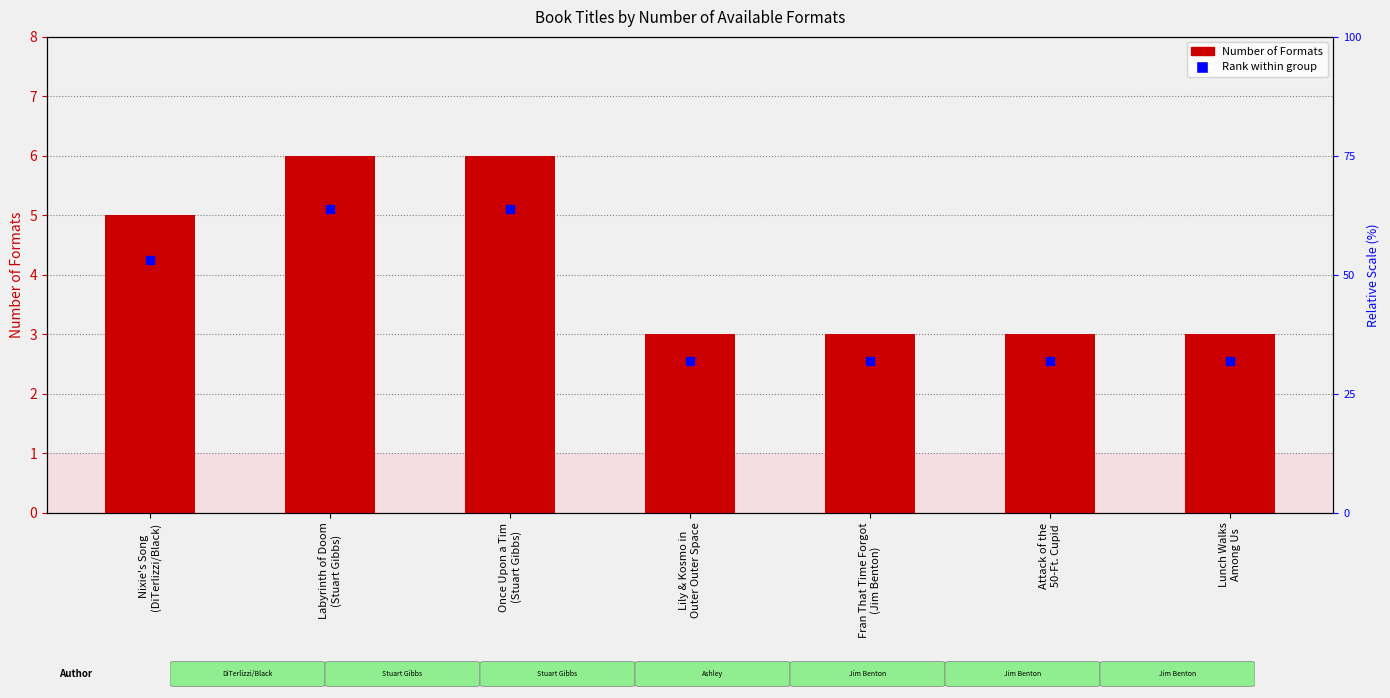

At which label is the value closest to 4?

Nixie's Song
(DiTerlizzi/Black)